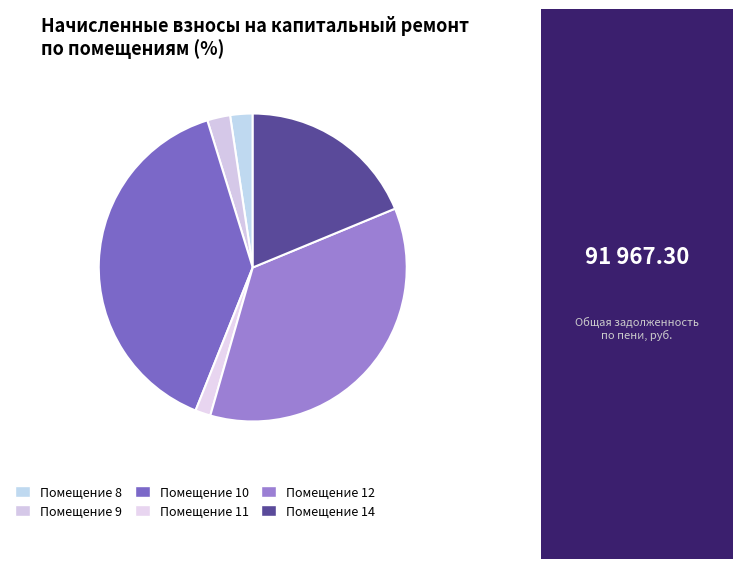

What is the smallest slice in the pie chart?

Помещение 11